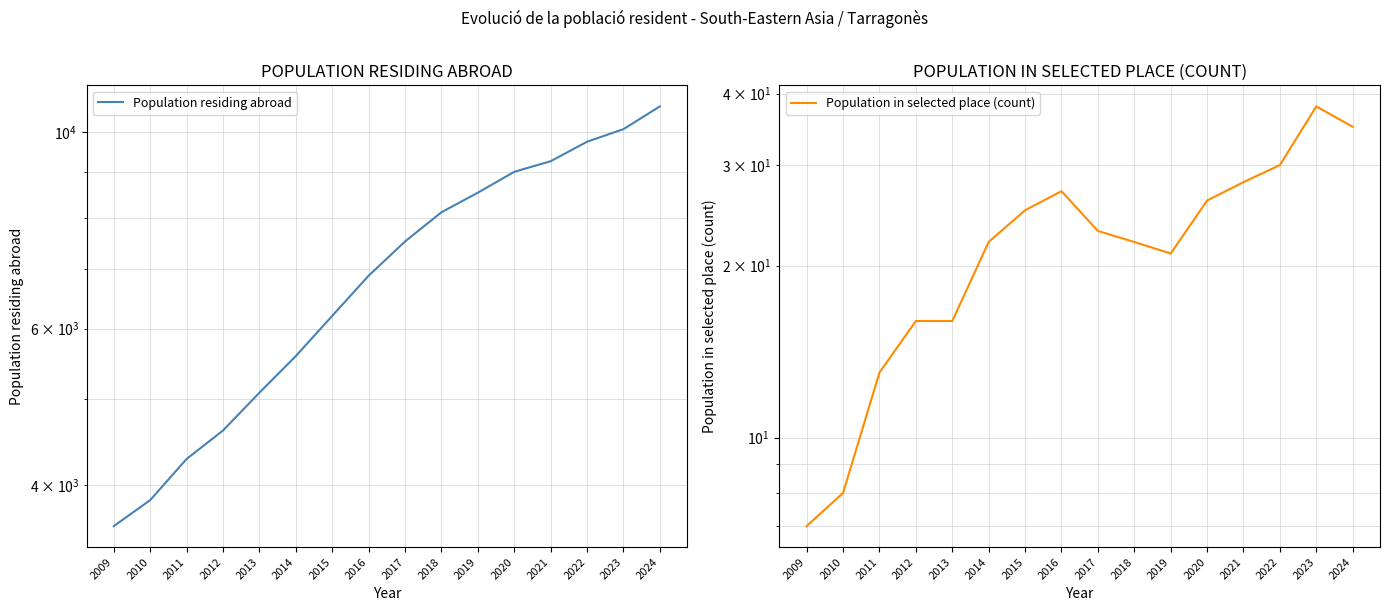

What is the spread (max minus min) of values at 2016?

6857